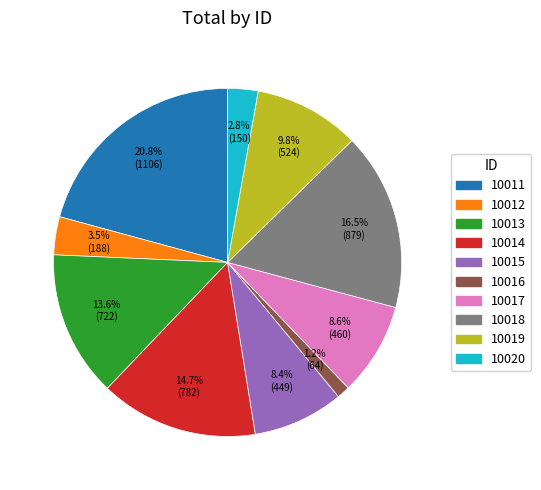

Between 10017 and 10014, which is larger?

10014